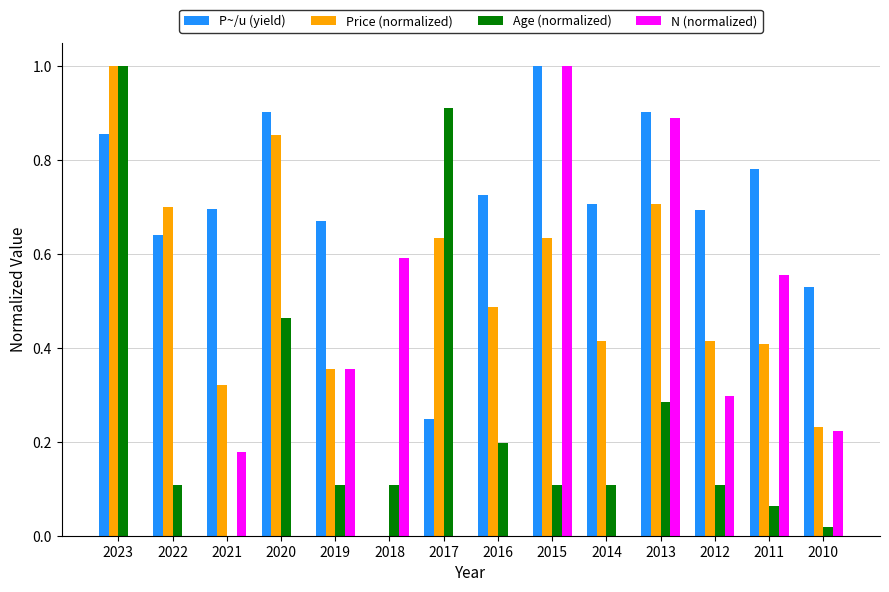

How many values in P~/u (yield) are above zero?

13